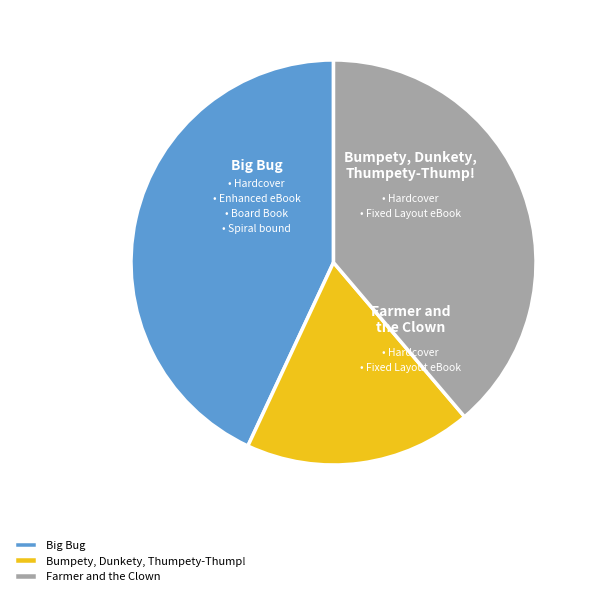

Do Farmer and the Clown and Bumpety, Dunkety, Thumpety-Thump! together represent more than half of the pie?

Yes